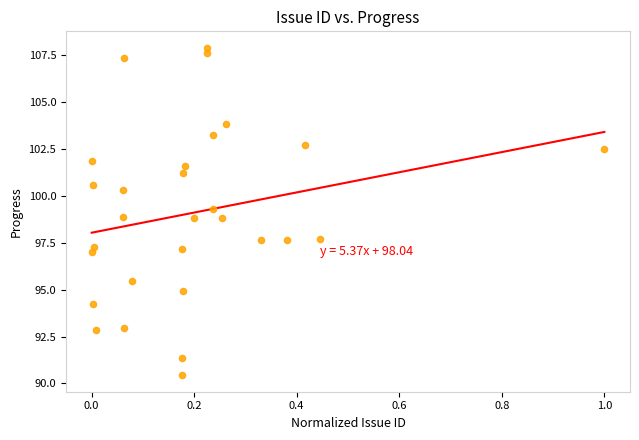

What is the range of Y values (max minus min)?

17.5